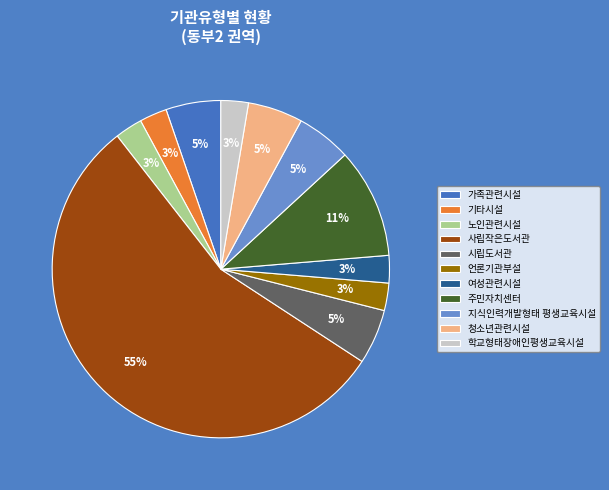

To the nearest percent, what is the average slice percentage?

9%